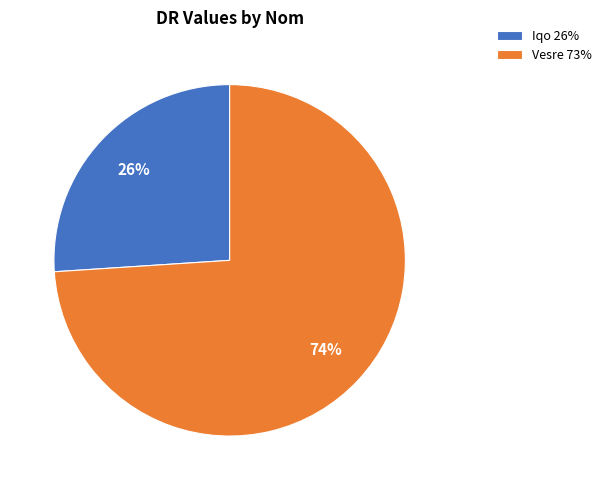

What percentage is the Iqo slice, to the nearest percent?

26%